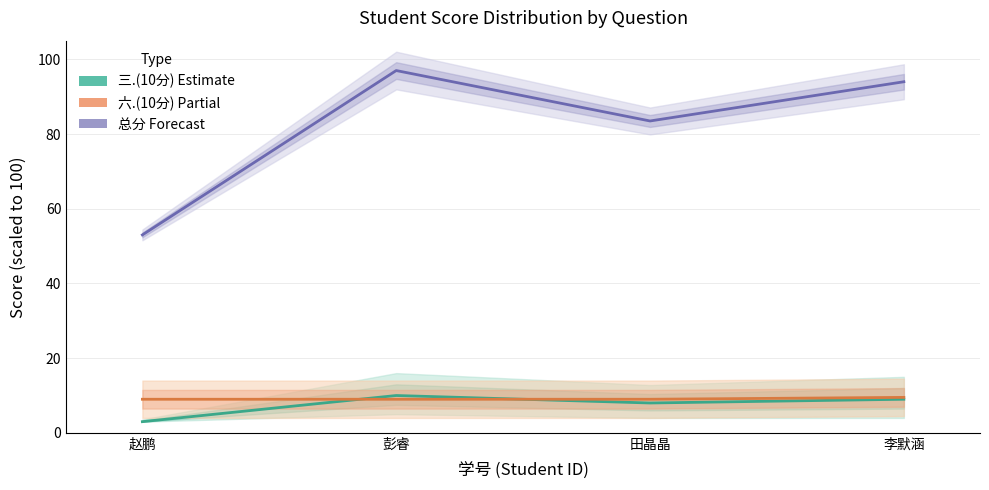

What is the sum of the 三.(10分) values at 田晶晶 and 赵鹏?

11.0